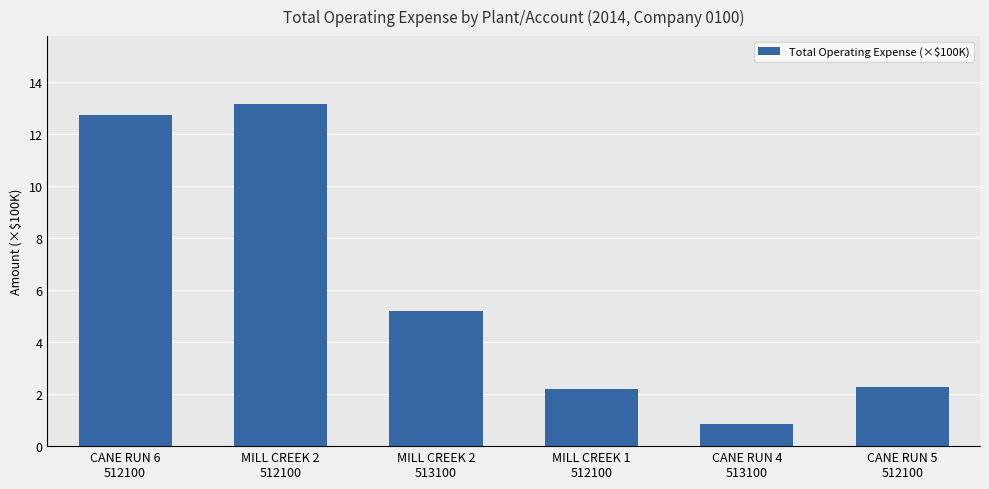

What is the sum of the values at MILL CREEK 2
512100 and MILL CREEK 1
512100?

15.3